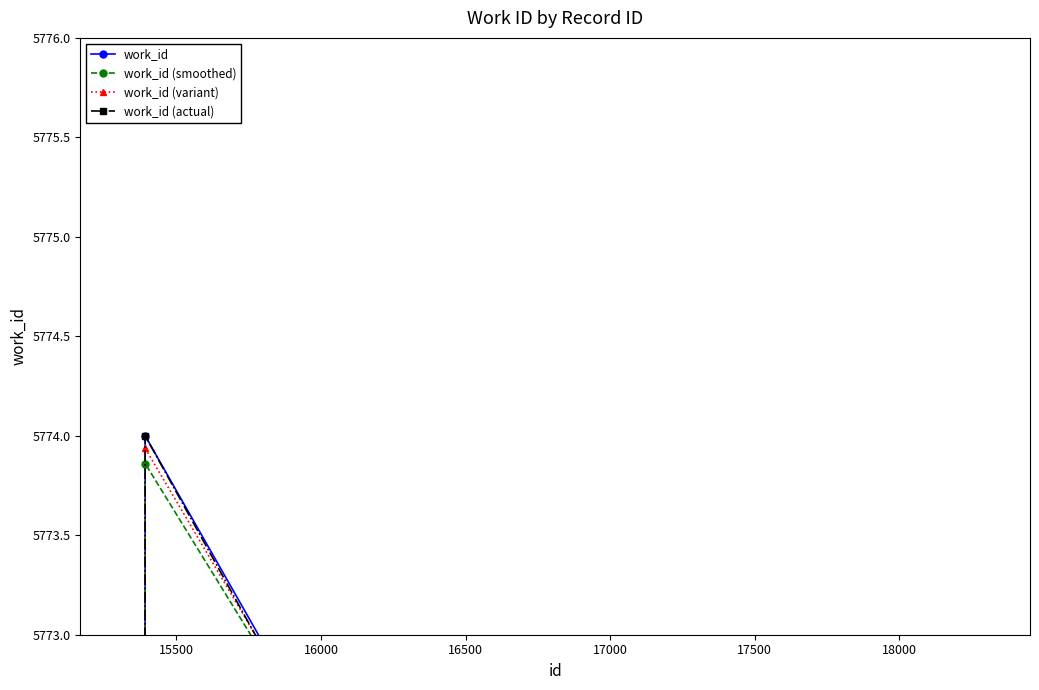

Rank the series at 18000 from highest to lowest value.

work_id (smoothed), work_id (variant), work_id, work_id (actual)